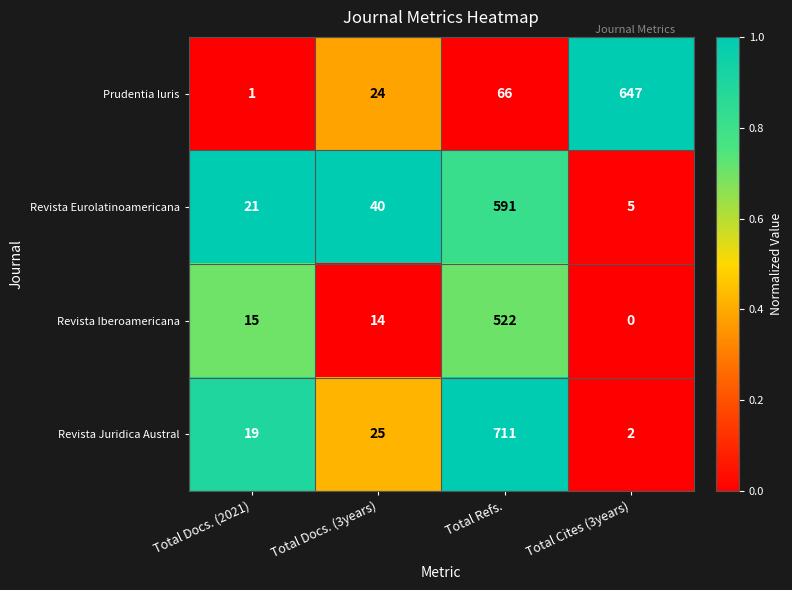

What is the difference between the Revista Juridica Austral values at Total Cites (3years) and Total Docs. (2021)?

17